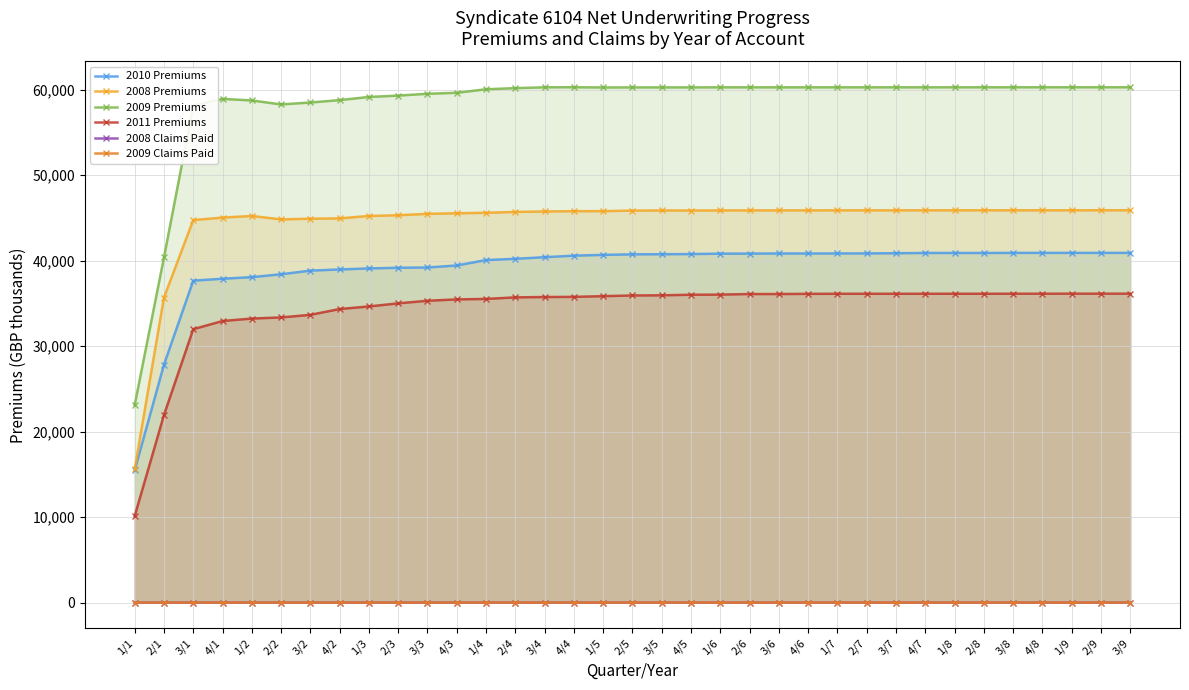

Rank the categories by 2011 Premiums value from lowest to highest.

1/1, 2/1, 3/1, 4/1, 1/2, 2/2, 3/2, 4/2, 1/3, 2/3, 3/3, 4/3, 1/4, 2/4, 3/4, 4/4, 1/5, 2/5, 3/5, 4/5, 1/6, 2/6, 3/6, 4/6, 3/7, 1/7, 2/7, 4/7, 1/8, 2/8, 3/8, 4/8, 1/9, 2/9, 3/9